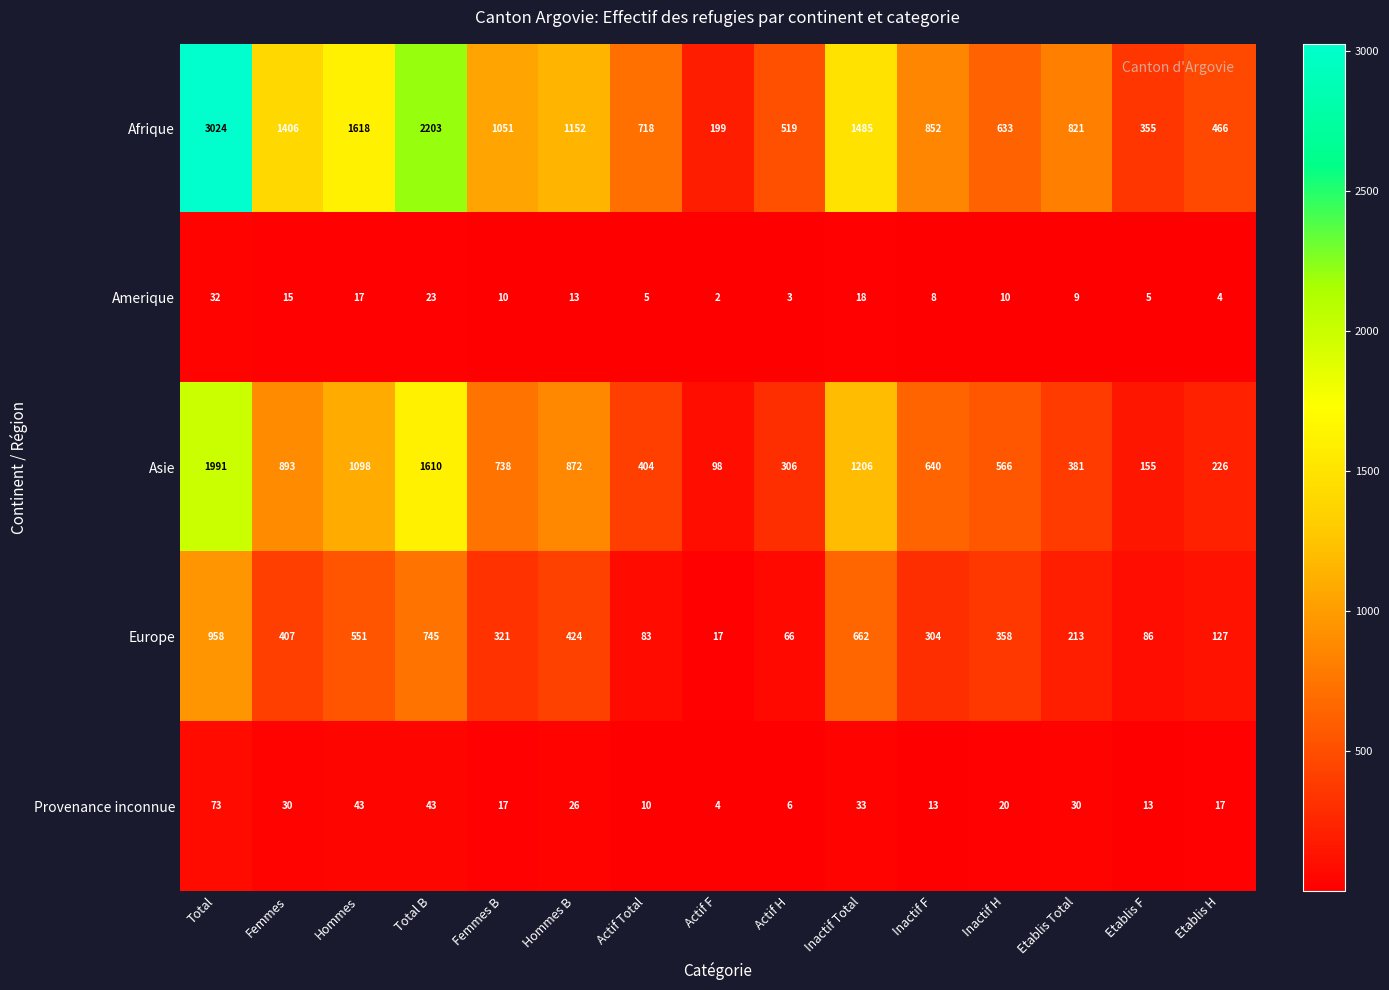

What is the sum of the Amerique values at Total B and Hommes?

40